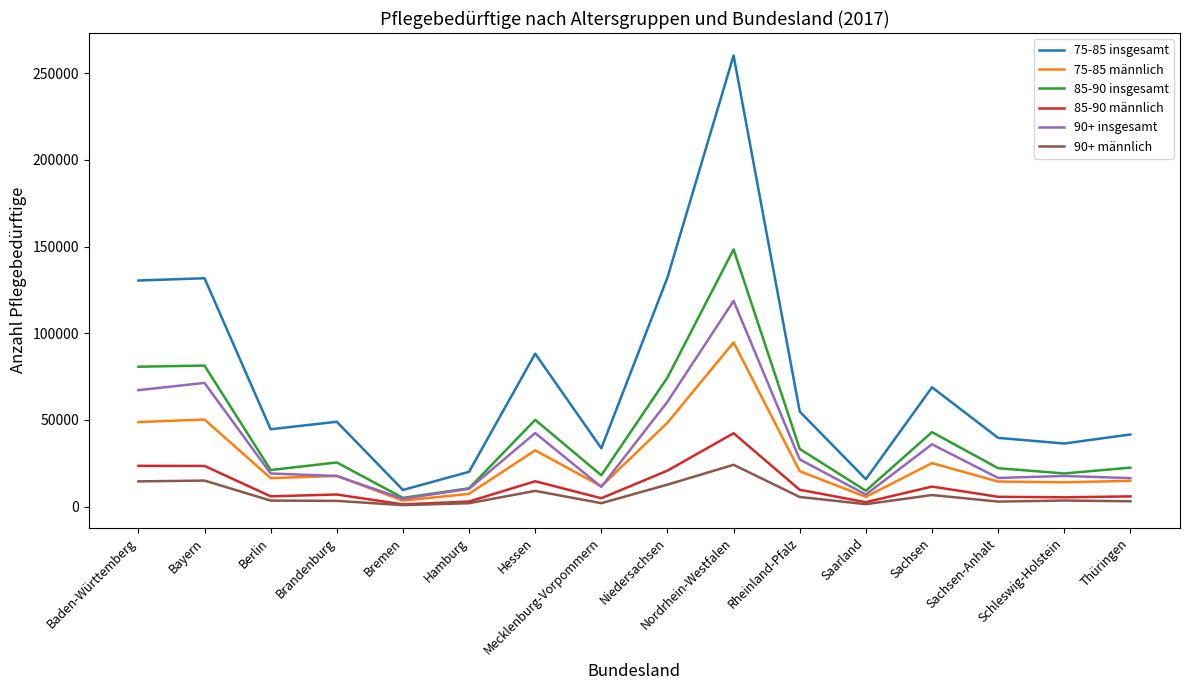

Which series changed the most between Baden-Württemberg and Nordrhein-Westfalen?

75-85 insgesamt